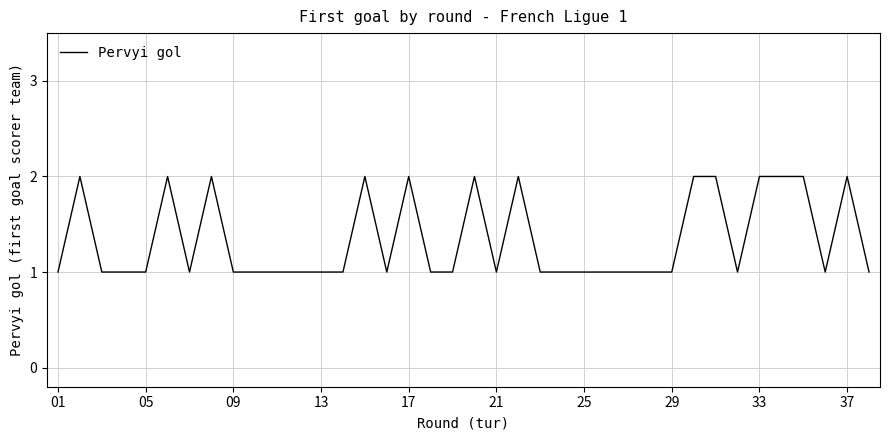

How many lines are shown in the chart?

1